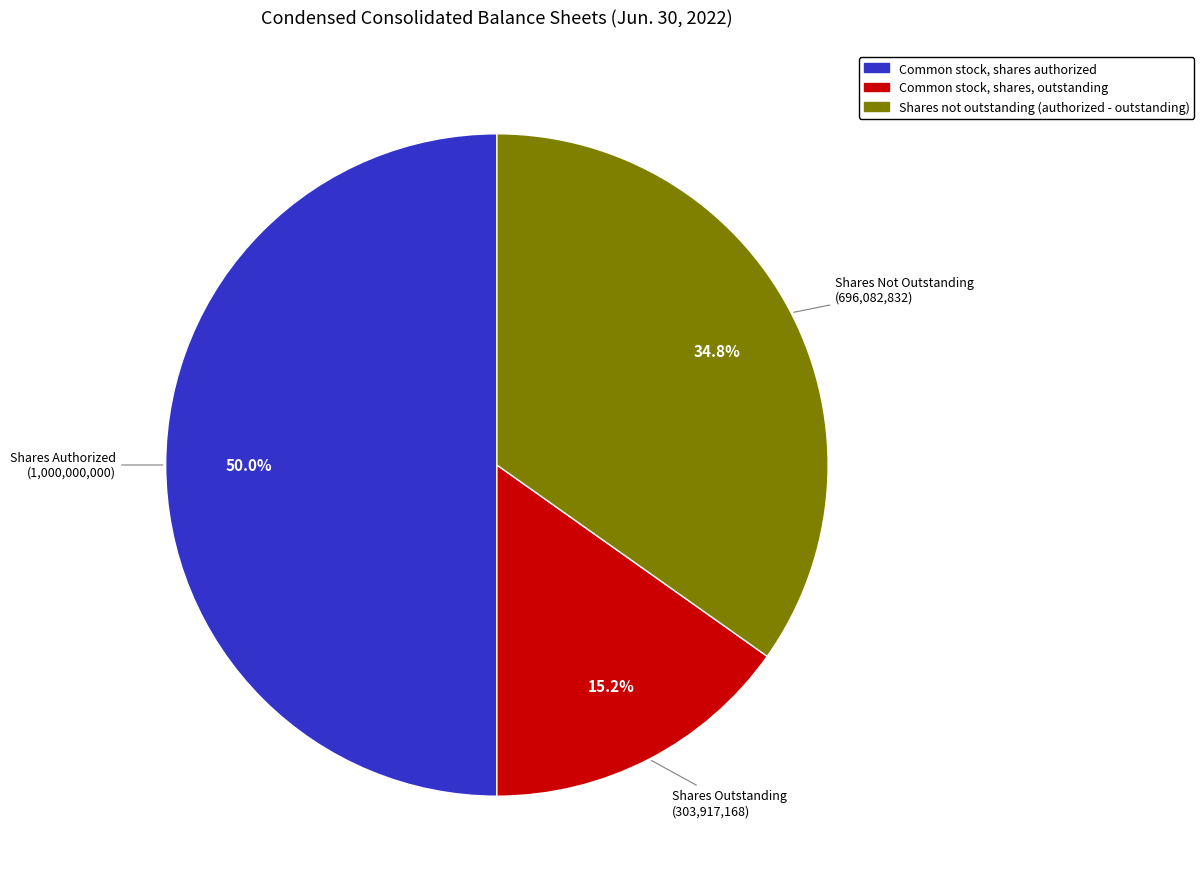

Count the number of slices in the pie.

3